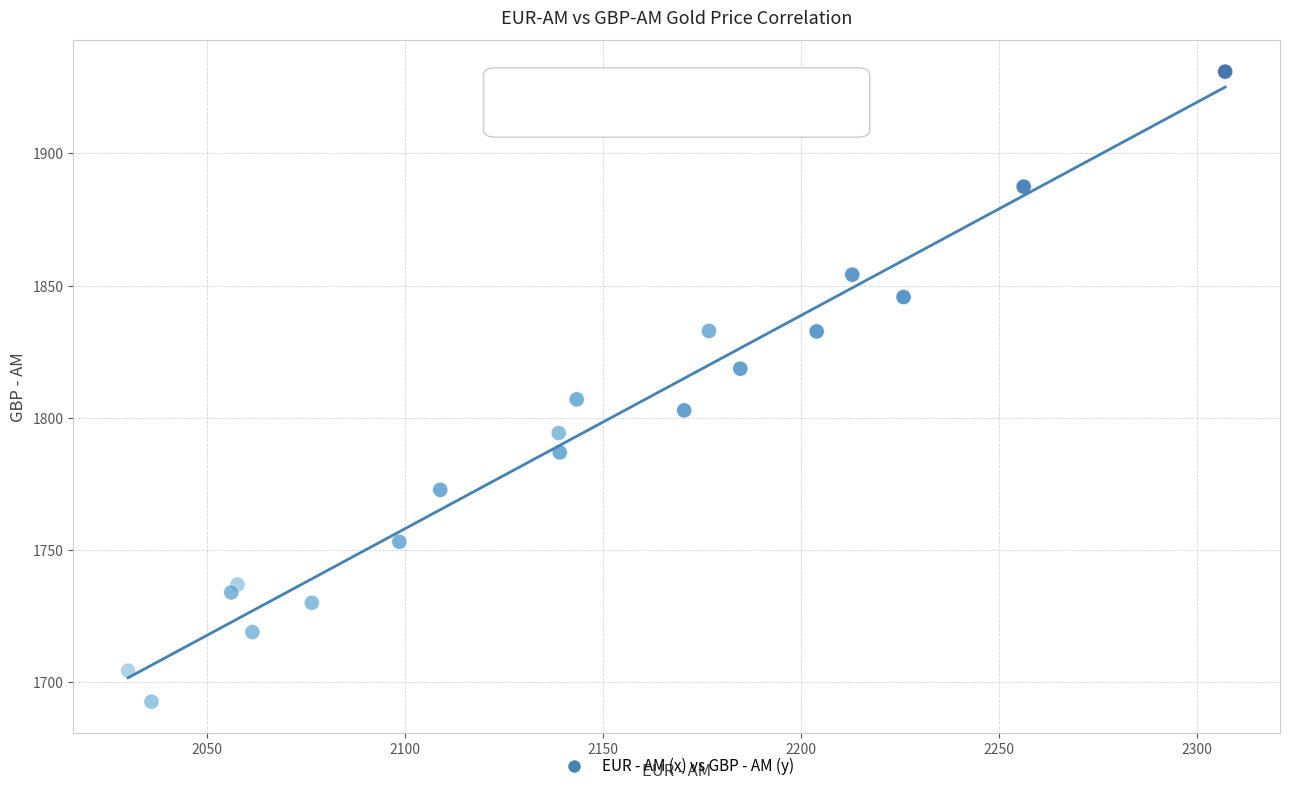

What is the range of Y values (max minus min)?

238.3